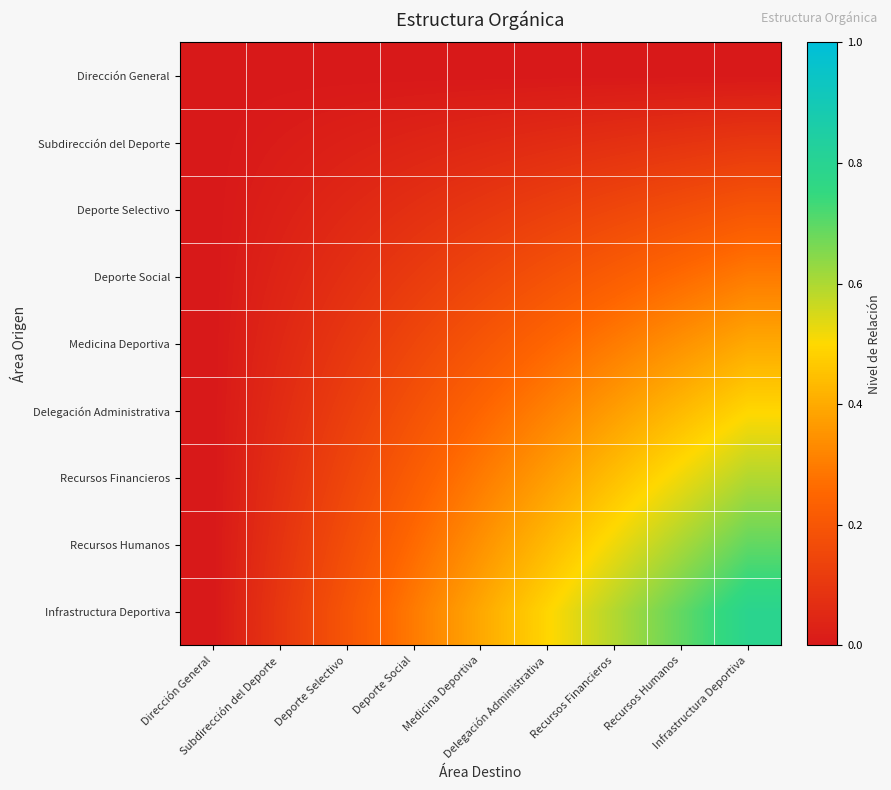

At which category does the chart reach its minimum across all series?

Dirección General